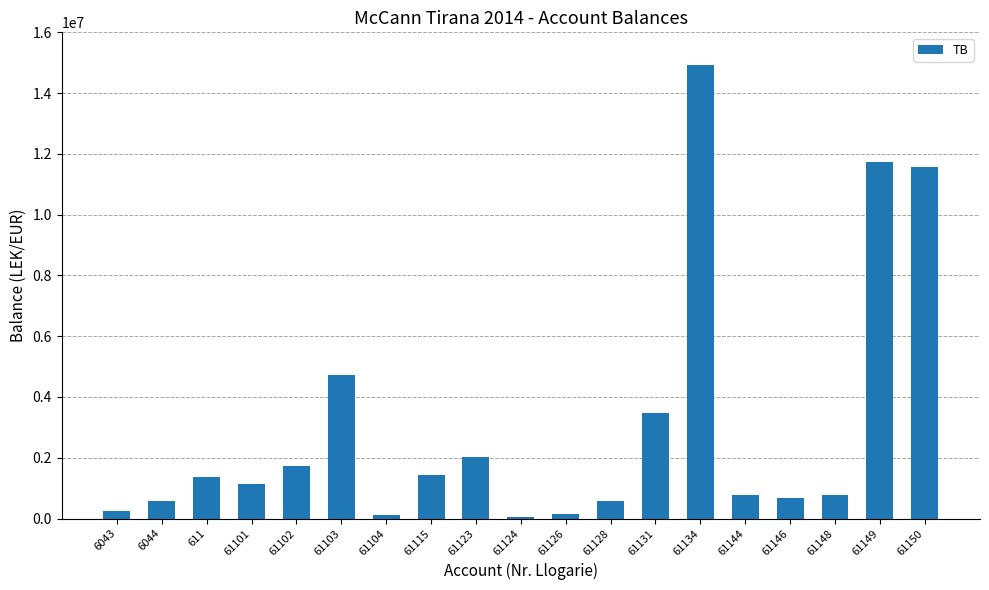

Approximately how many times larger is the value at 61149 compared to 61144?

15.0